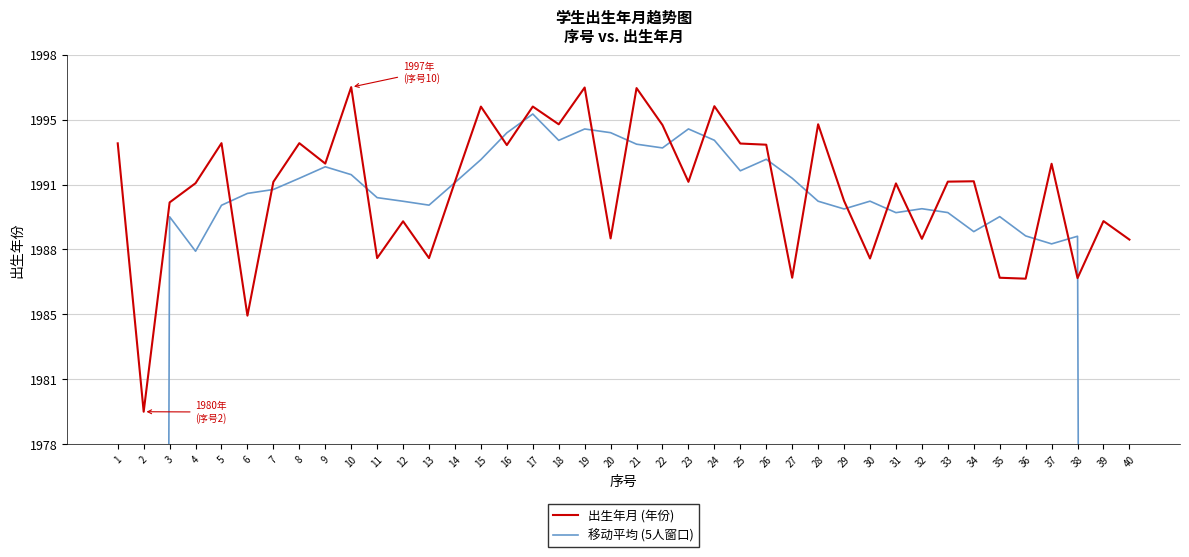

What are all the series names shown in the legend?

出生年月 (年份), 移动平均 (5人窗口)